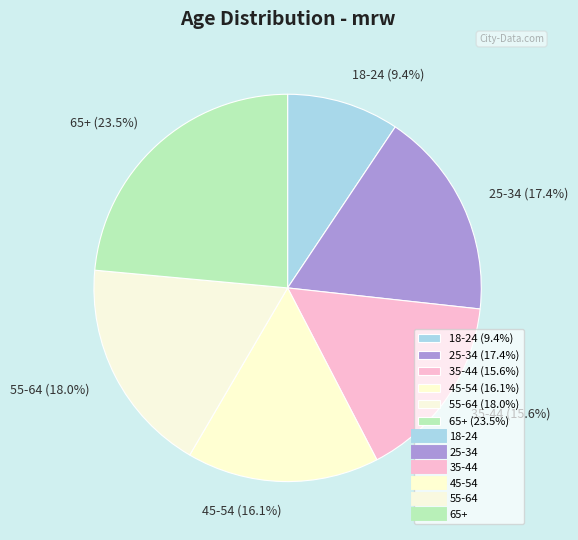

True or false: 25-34 accounts for 17% of the total.

True